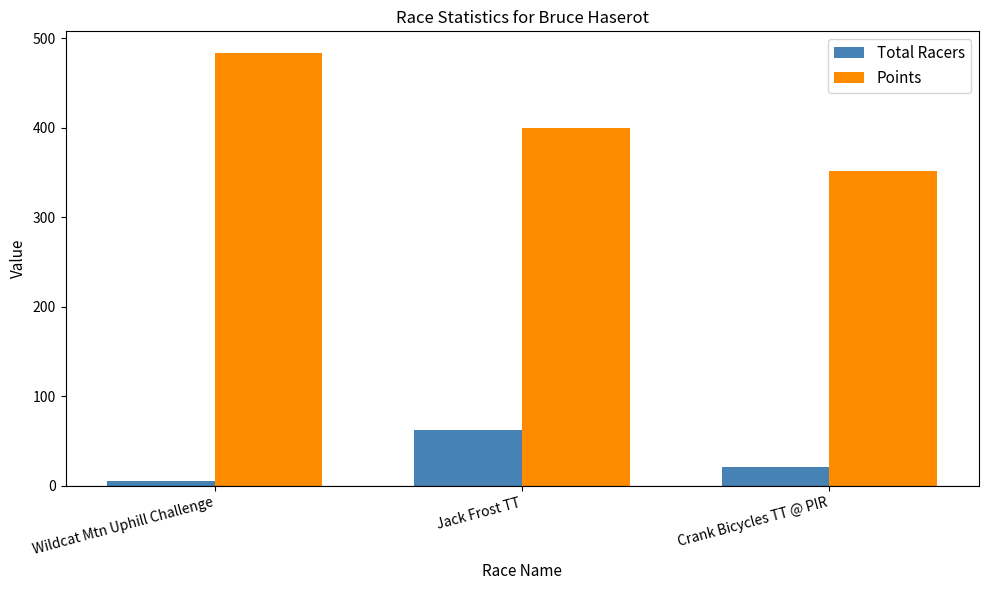

Rank the series by their maximum value, from lowest to highest.

Total Racers, Points